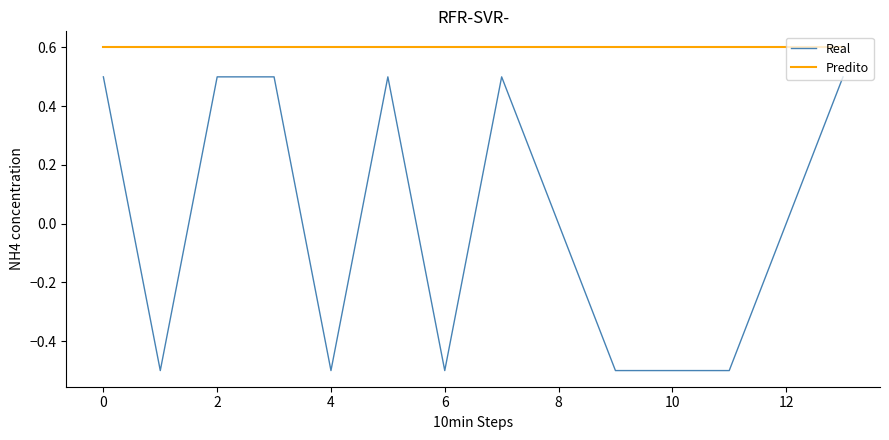

List the series in order of their overall mean, highest first.

Predito, Real